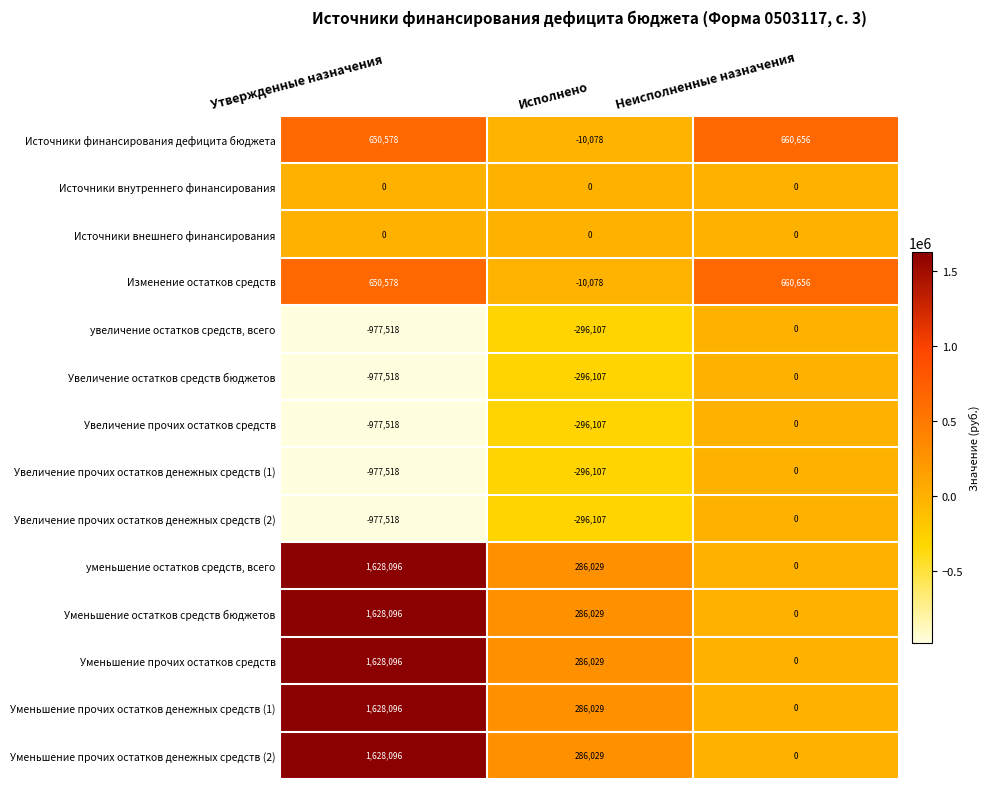

What is the spread (max minus min) of values at Утвержденные назначения?

2605614